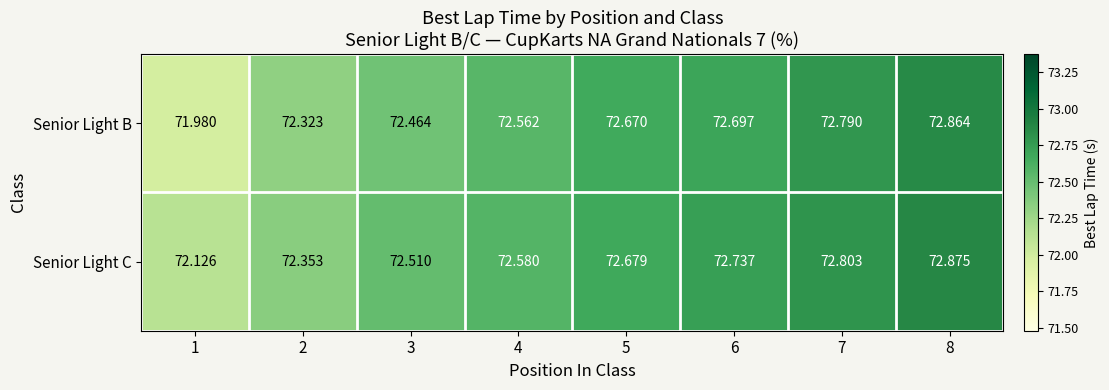

Rank the series at 8 from highest to lowest value.

Senior Light C, Senior Light B